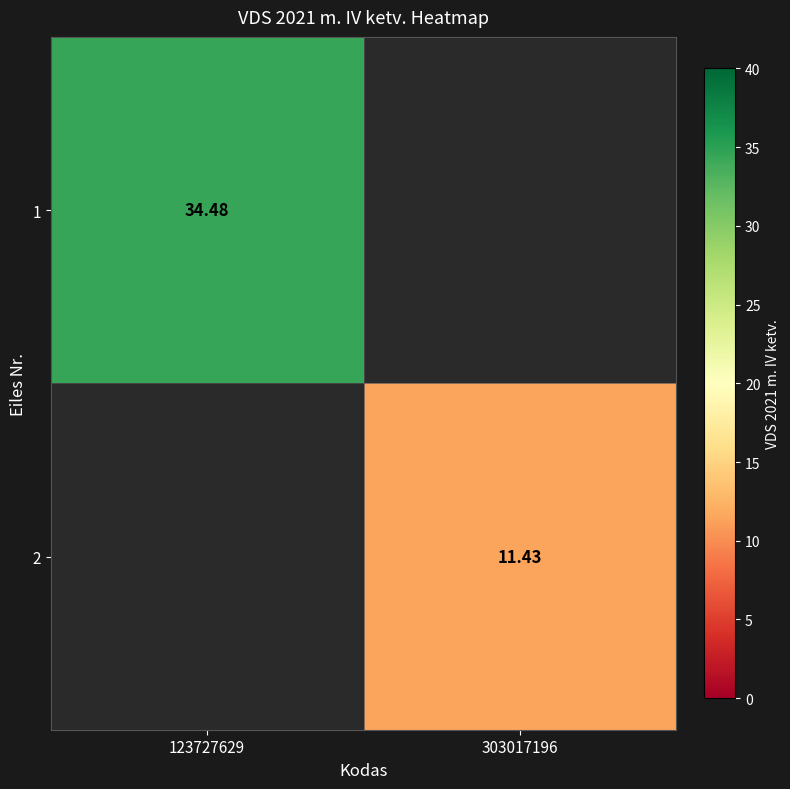

Is the value of 1 at 123727629 greater than the value of 2 at 303017196?

Yes